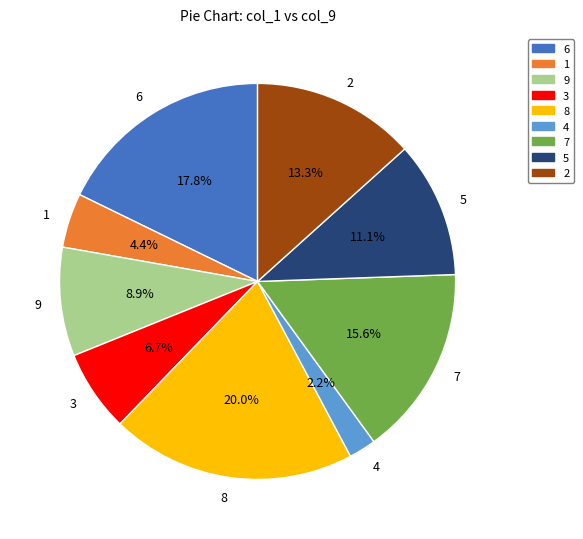

Count the number of slices in the pie.

9